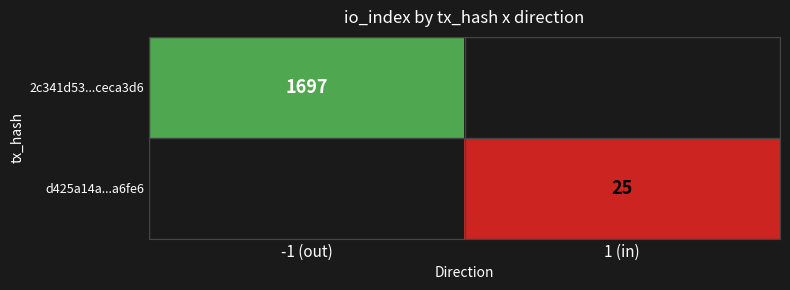

The 2c341d53...ceca3d6 series shows 862 at -1 (out). True or false?

False